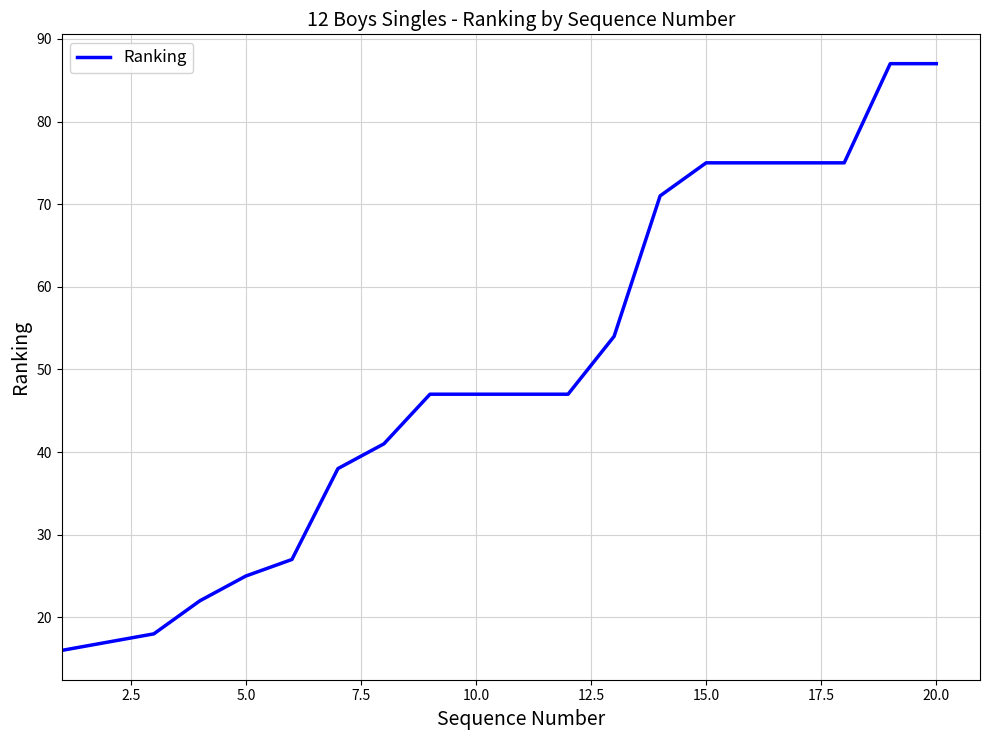

What is the greatest value displayed?

87